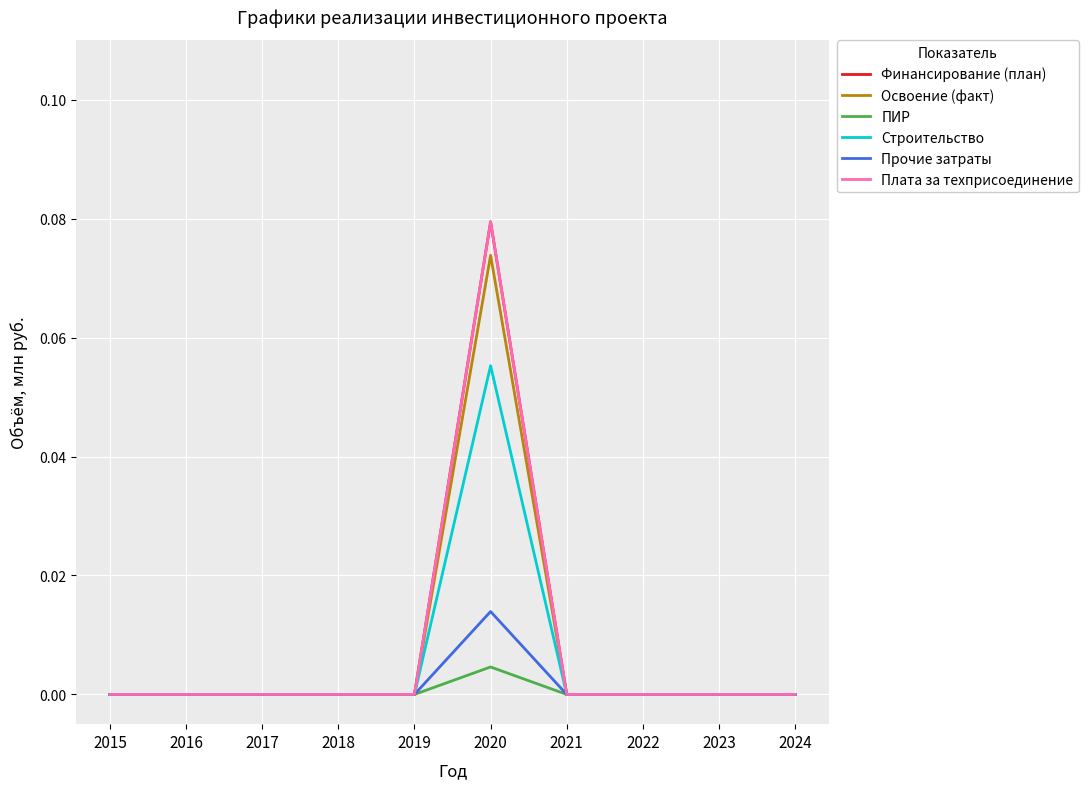

What is the maximum value for Финансирование (план)?

0.1